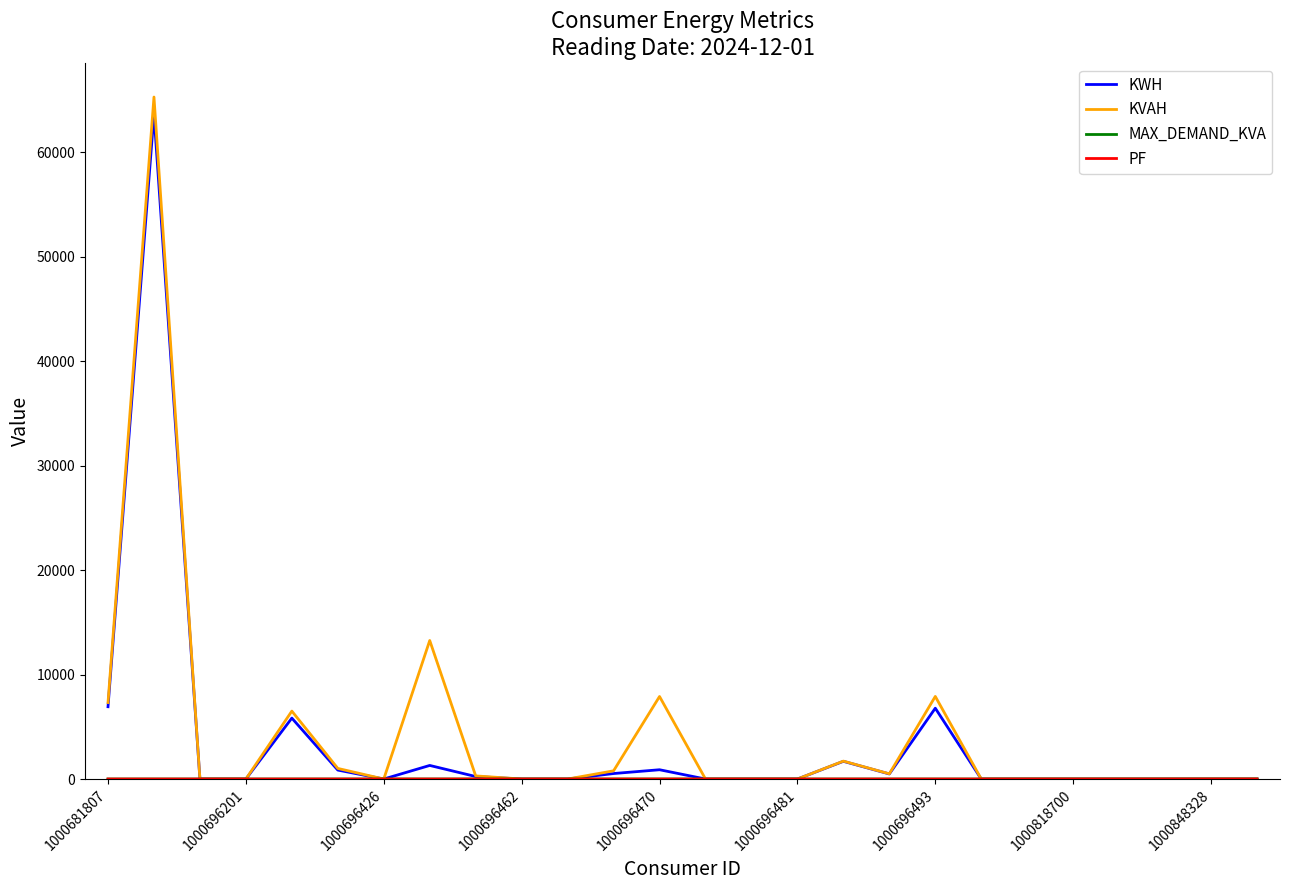

What is the maximum value shown in the chart?

65267.5